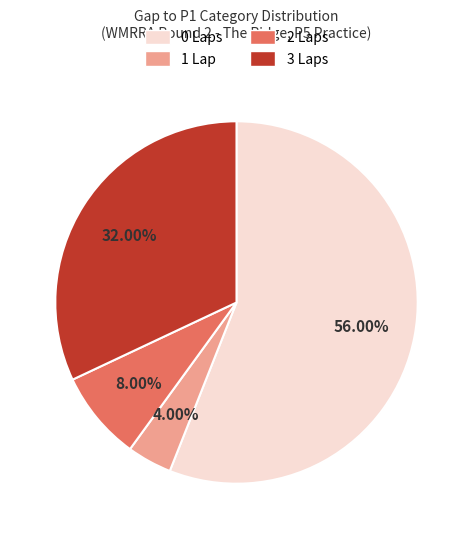

What percentage is the 3 Laps slice, to the nearest percent?

32%